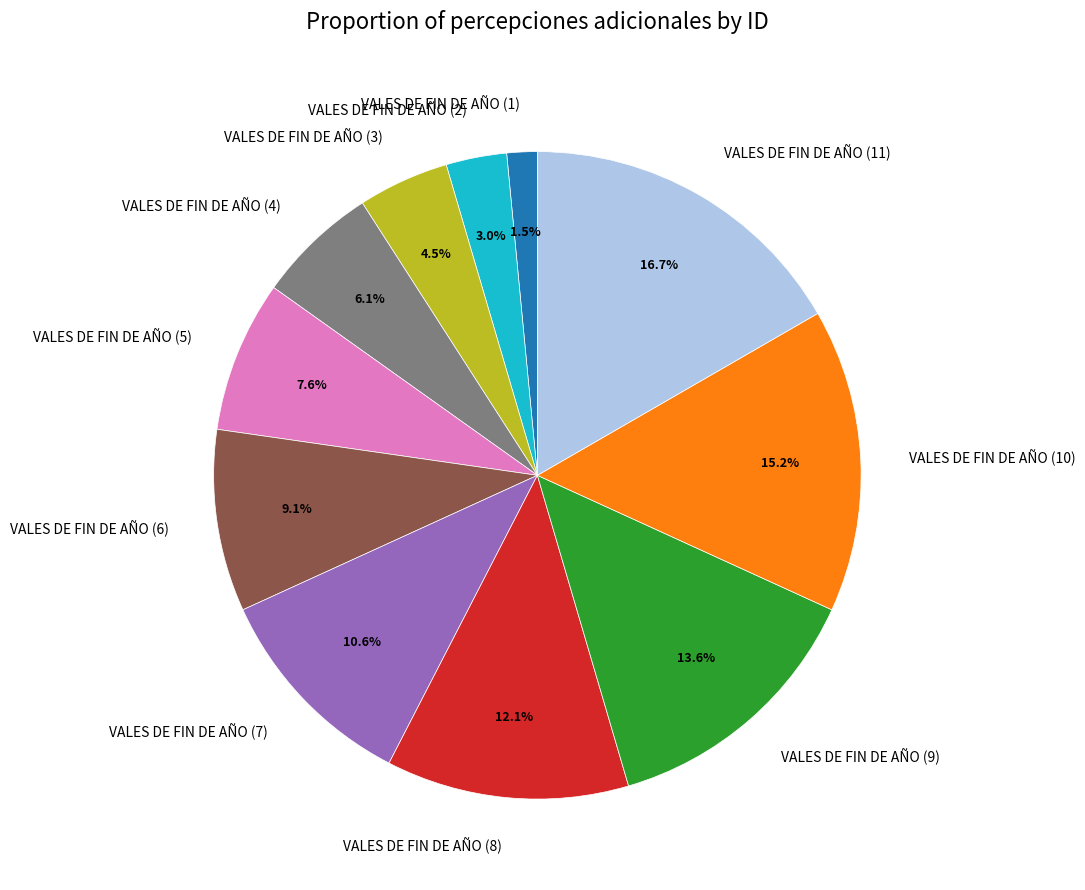

Is it true that VALES DE FIN DE AÑO (11) is 17% of the pie?

True